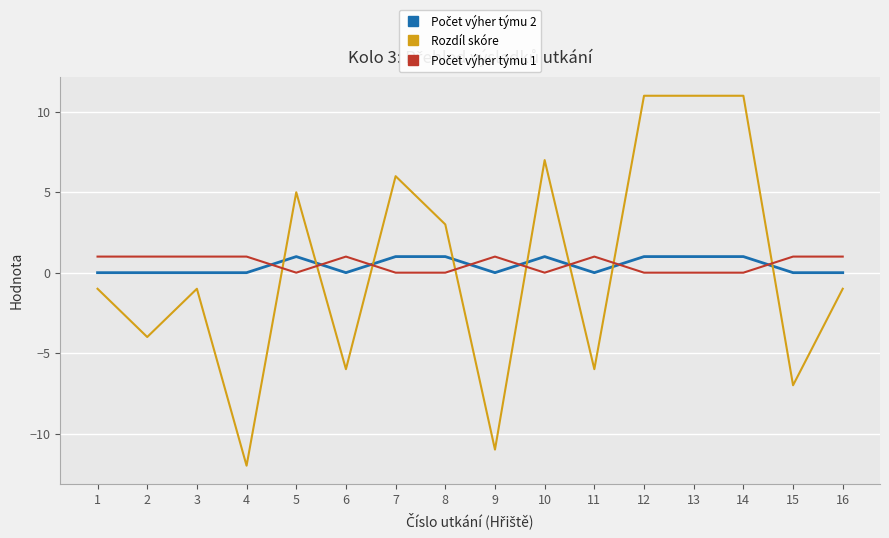

The Rozdíl skóre series shows -1 at 16. True or false?

True